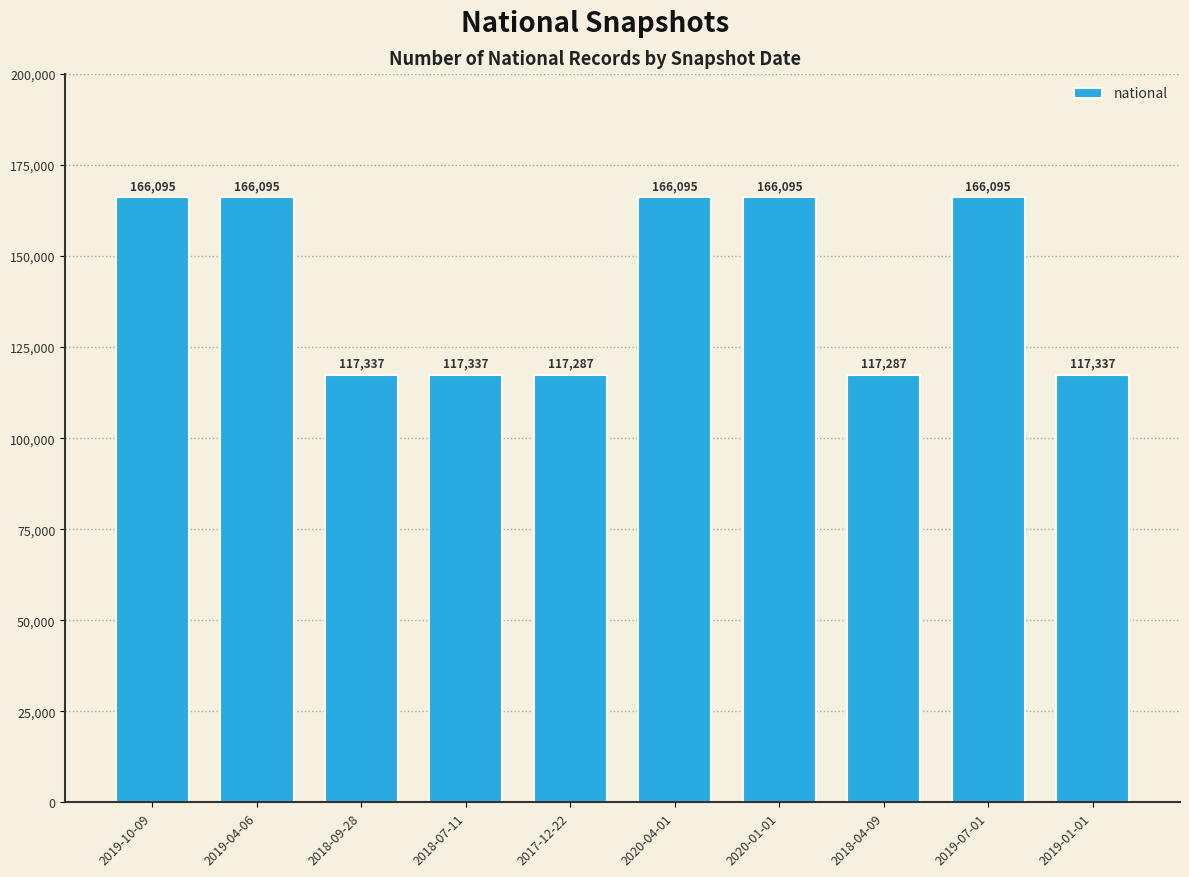

What is the greatest value displayed?

166095